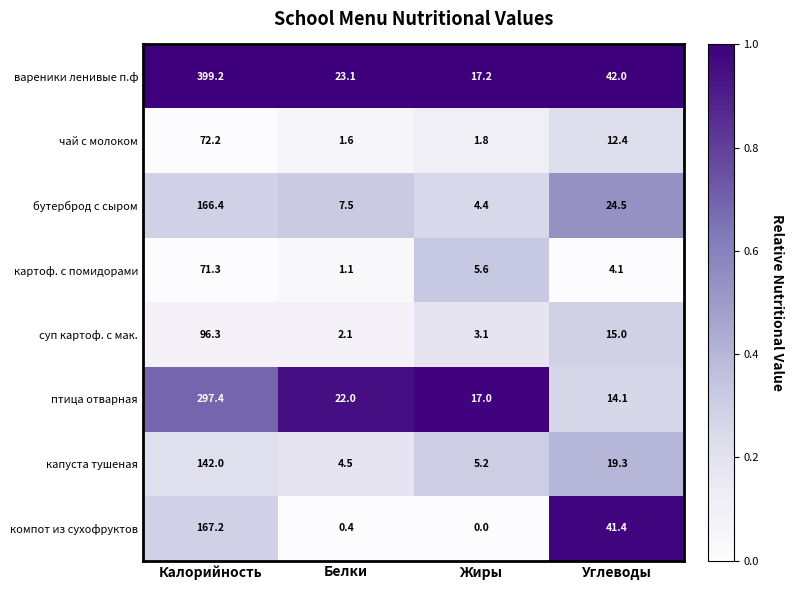

Which category has the lowest value across all series?

Жиры